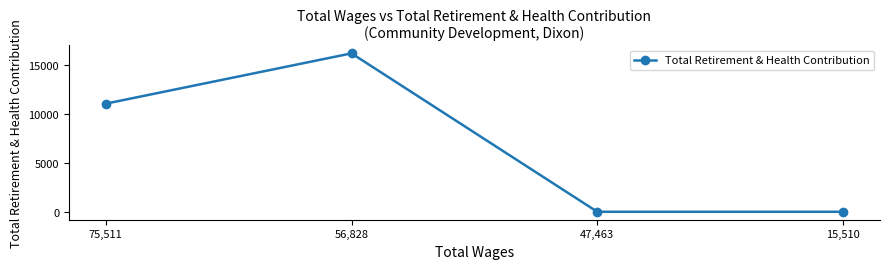

At which label is the value closest to 8111?

75,511